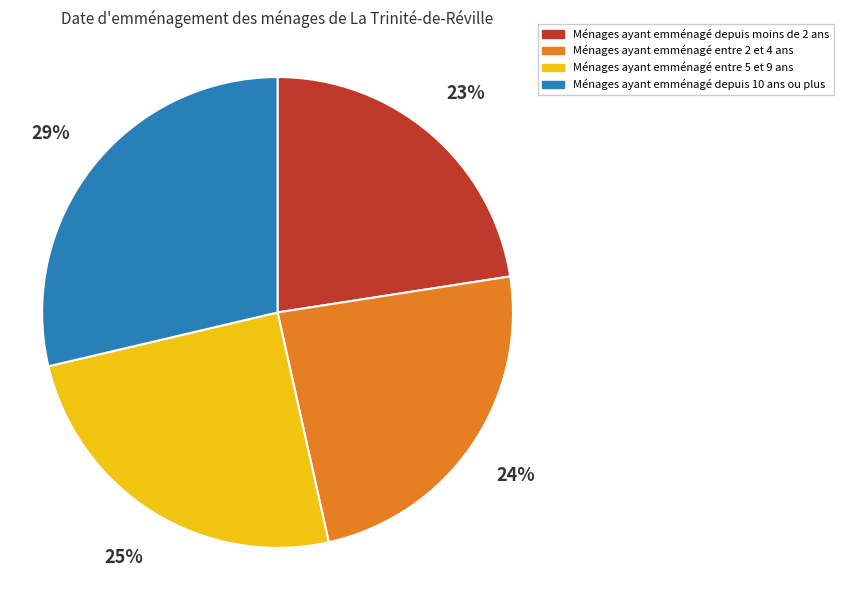

How many segments does this pie chart have?

4